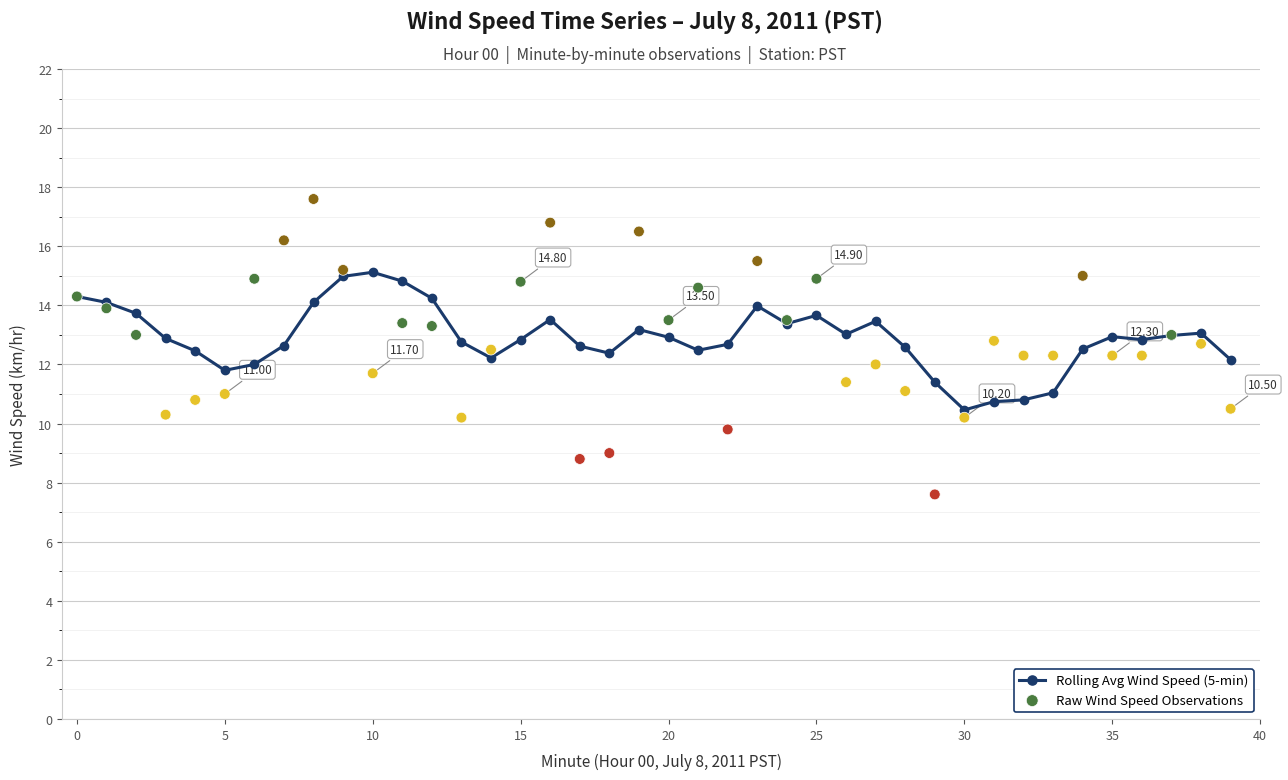

Which series has the largest total across all categories?

Rolling Avg Wind Speed (5-min)